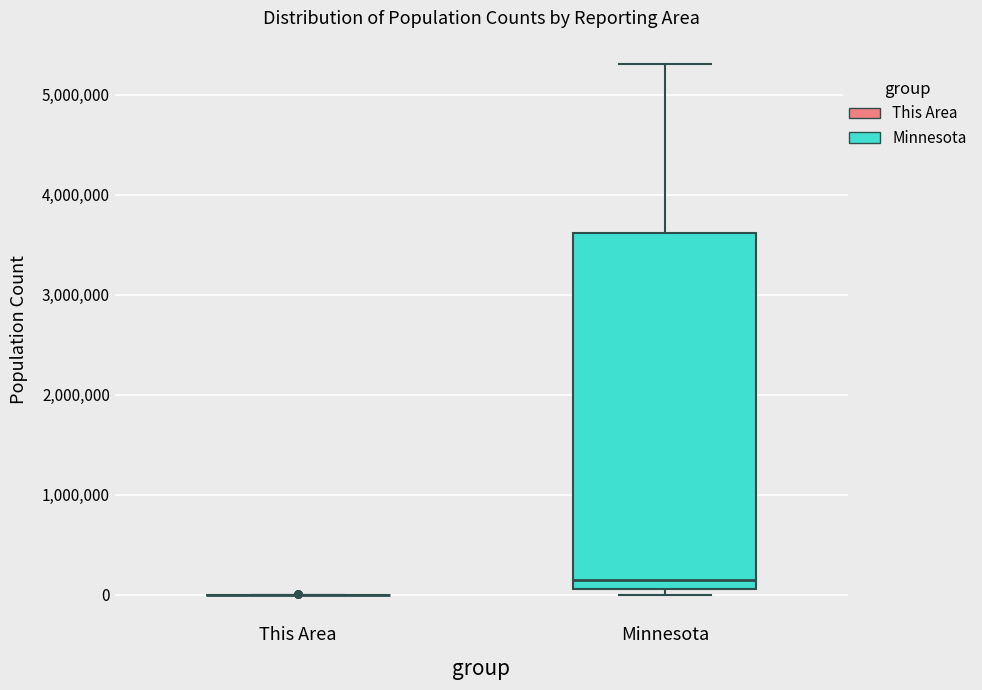

Comparing the boxes themselves (not the whiskers), which one is the tallest?

Minnesota